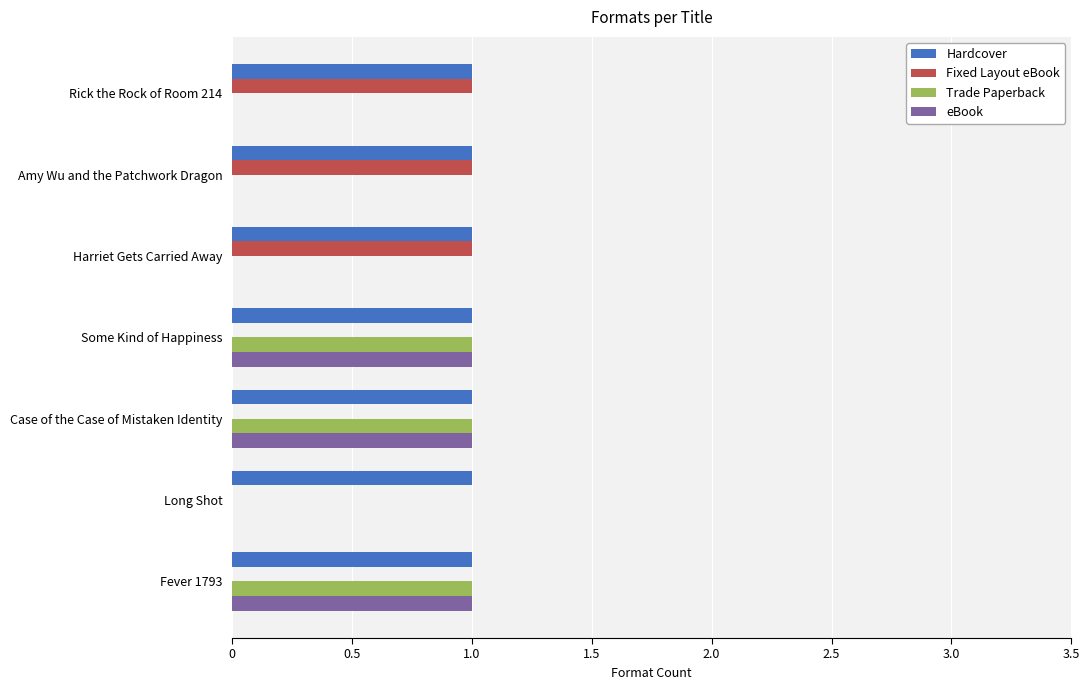

Is it true that Fixed Layout eBook equals 0 at Long Shot?

True